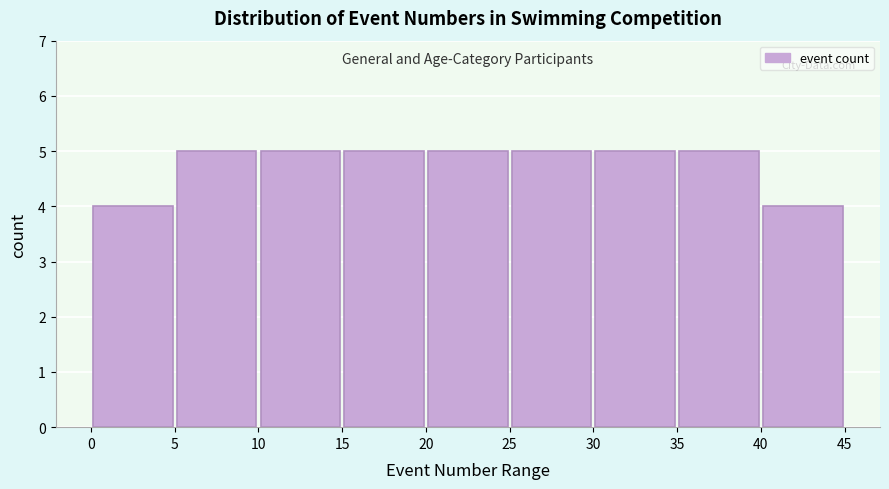

Reading left to right, list every bar in this chart as the range it spans on the x-axis followed by its height. The values are not printed on the chart, so give them approximately, as read against the axis.

0 to 5: 4
5 to 10: 5
10 to 15: 5
15 to 20: 5
20 to 25: 5
25 to 30: 5
30 to 35: 5
35 to 40: 5
40 to 45: 4